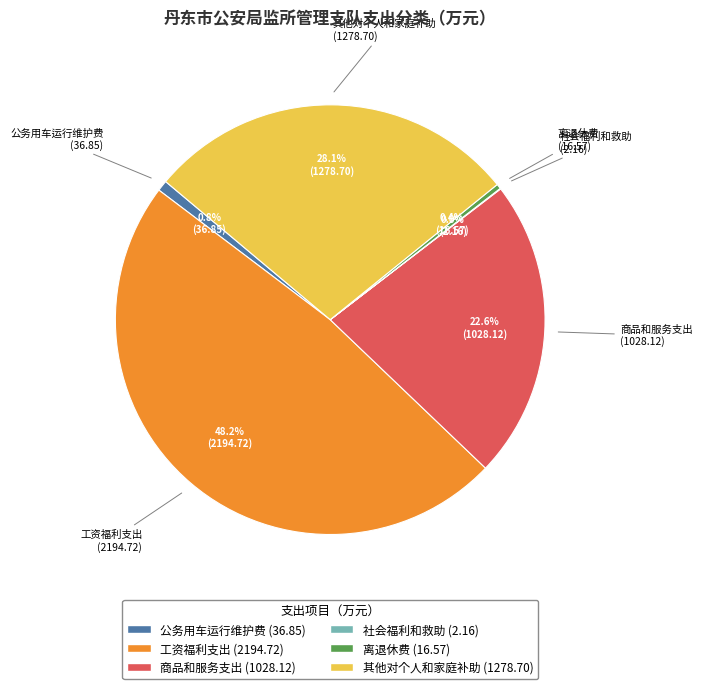

What percentage is the 商品和服务支出 slice, to the nearest percent?

23%